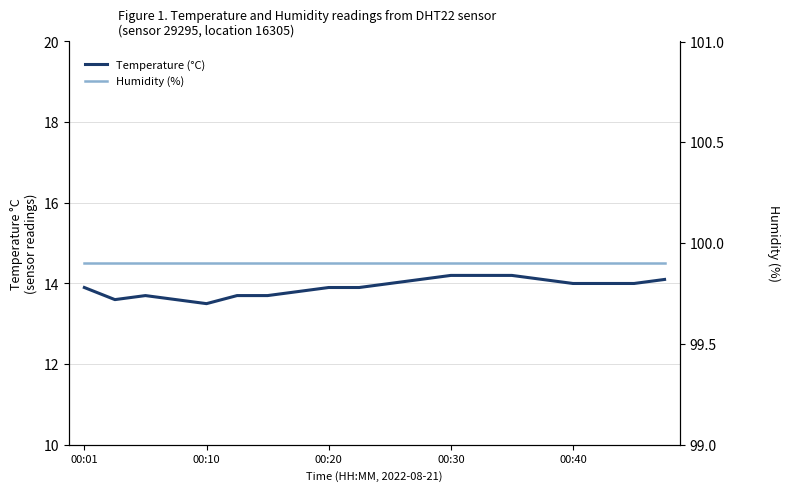

At 00:10, list the series in order from largest to smallest.

humidity, temperature